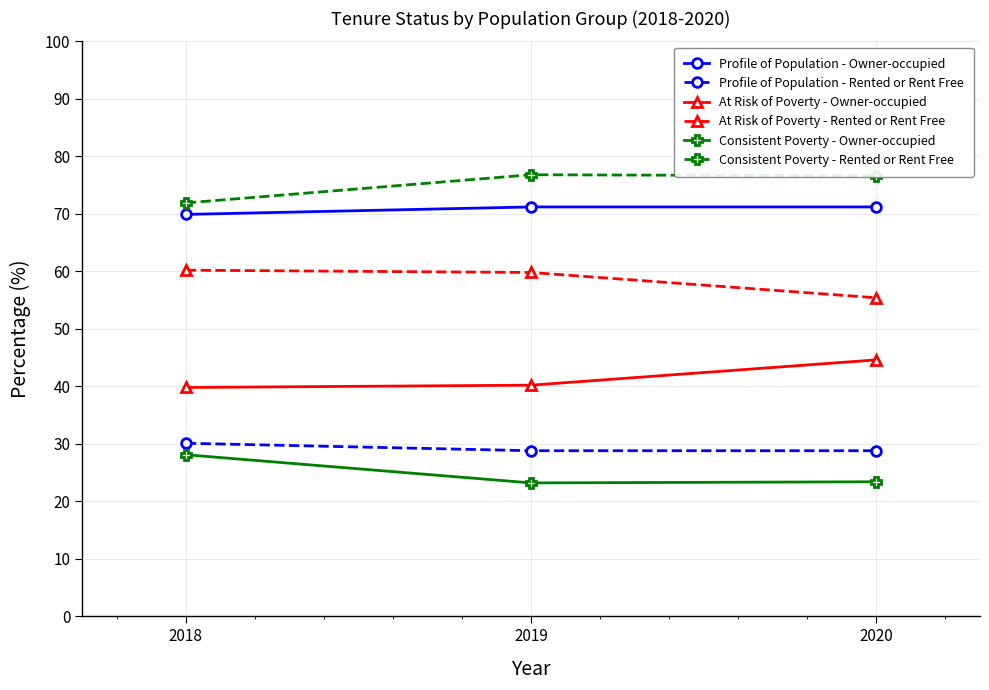

What is the approximate value of At Risk of Poverty - Rented or Rent Free at 2019?

59.8